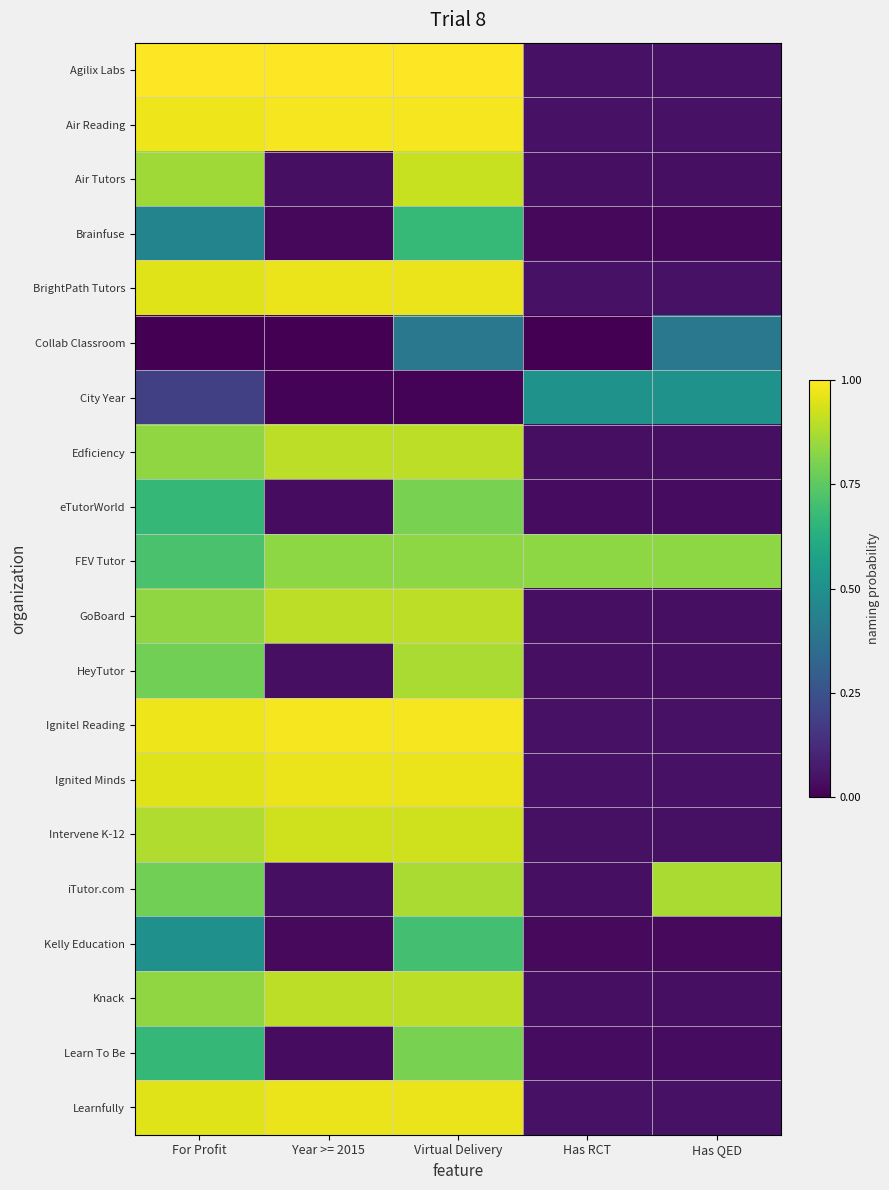

At which category does the chart reach its peak across all series?

For Profit